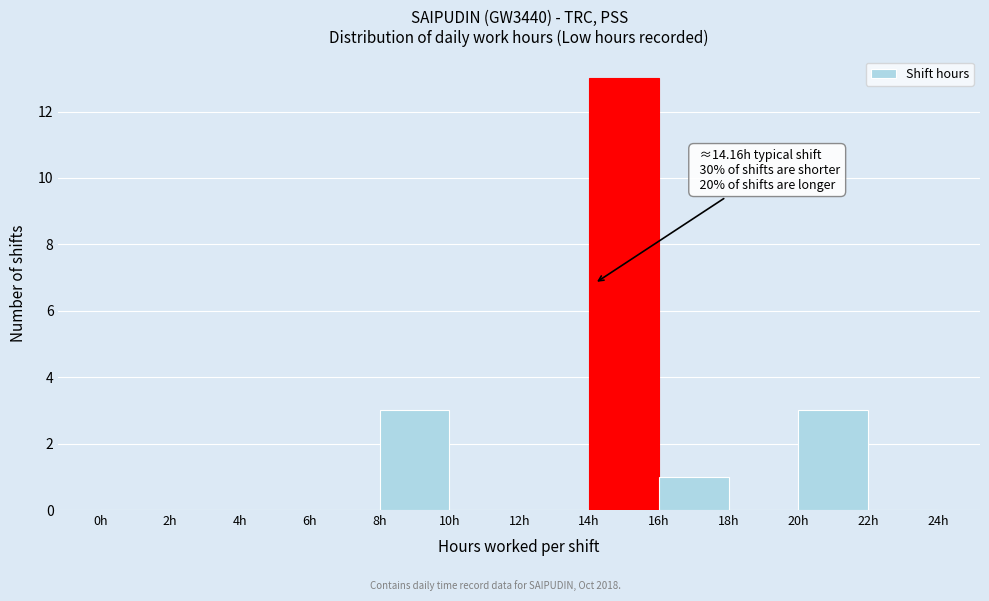

Which range on the x-axis has the tallest bar?

14 to 16